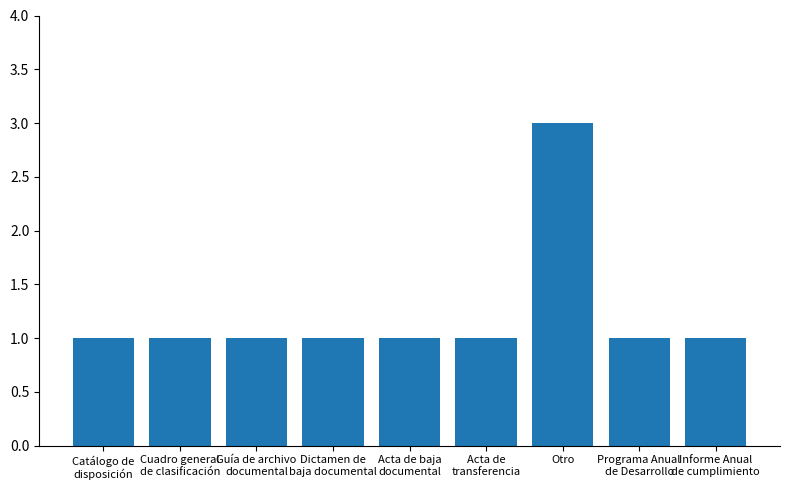

Does the chart contain stacked bars?

No